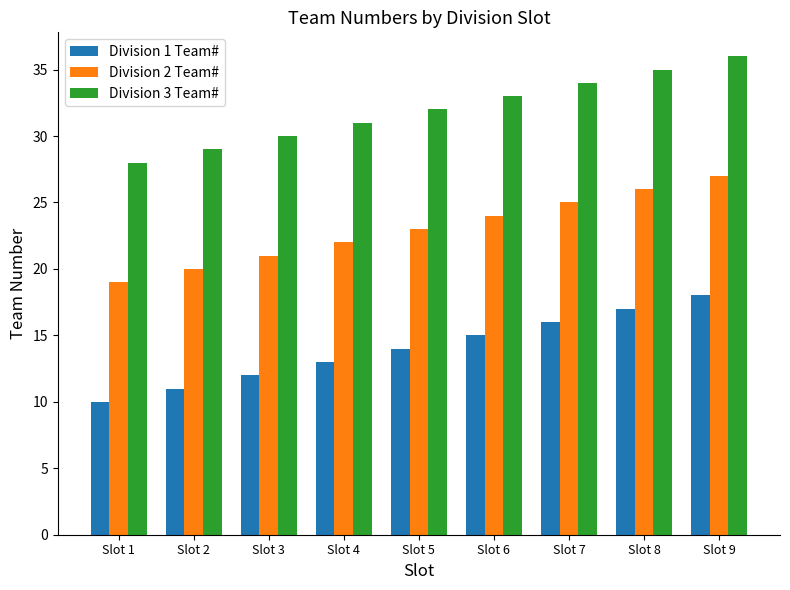

Rank the categories by Division 2 Team# value from lowest to highest.

Slot 1, Slot 2, Slot 3, Slot 4, Slot 5, Slot 6, Slot 7, Slot 8, Slot 9